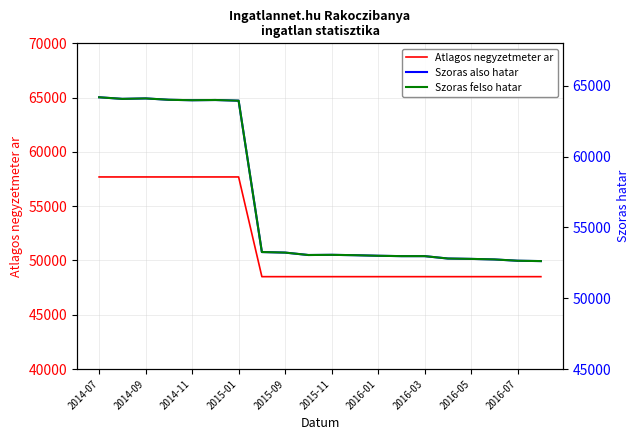

What is the sum of all Szoras felso hatar values?

1136488